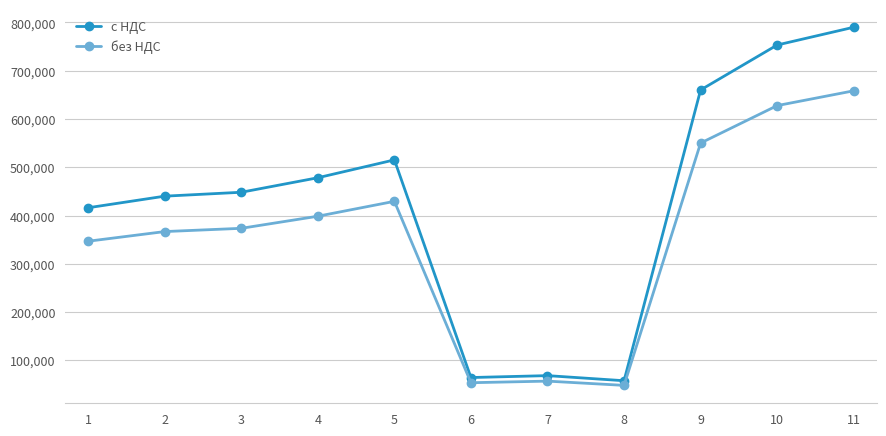

Rank the series at 8 from lowest to highest value.

без НДС, с НДС